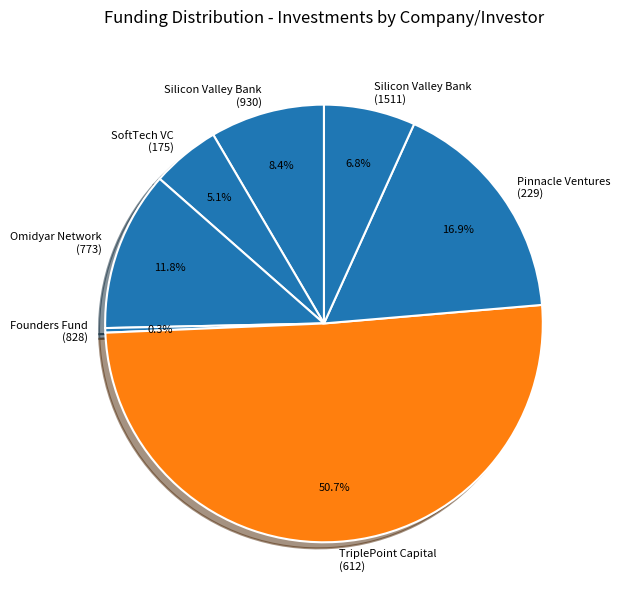

How many slices are in this pie chart?

7